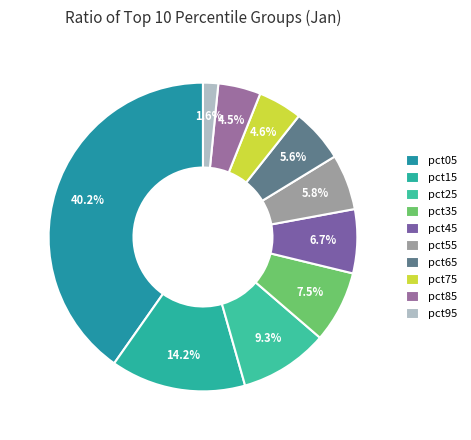

To the nearest percent, what percentage of the pie is pct35?

8%